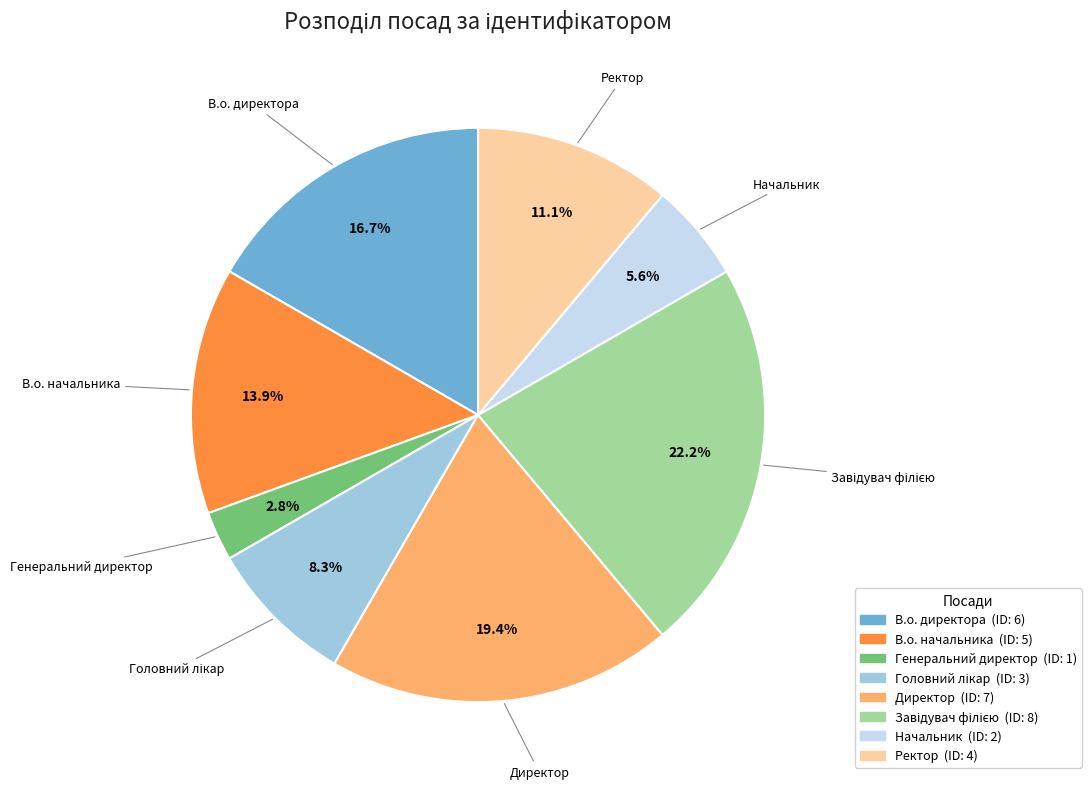

To the nearest percent, what is the average slice percentage?

12%